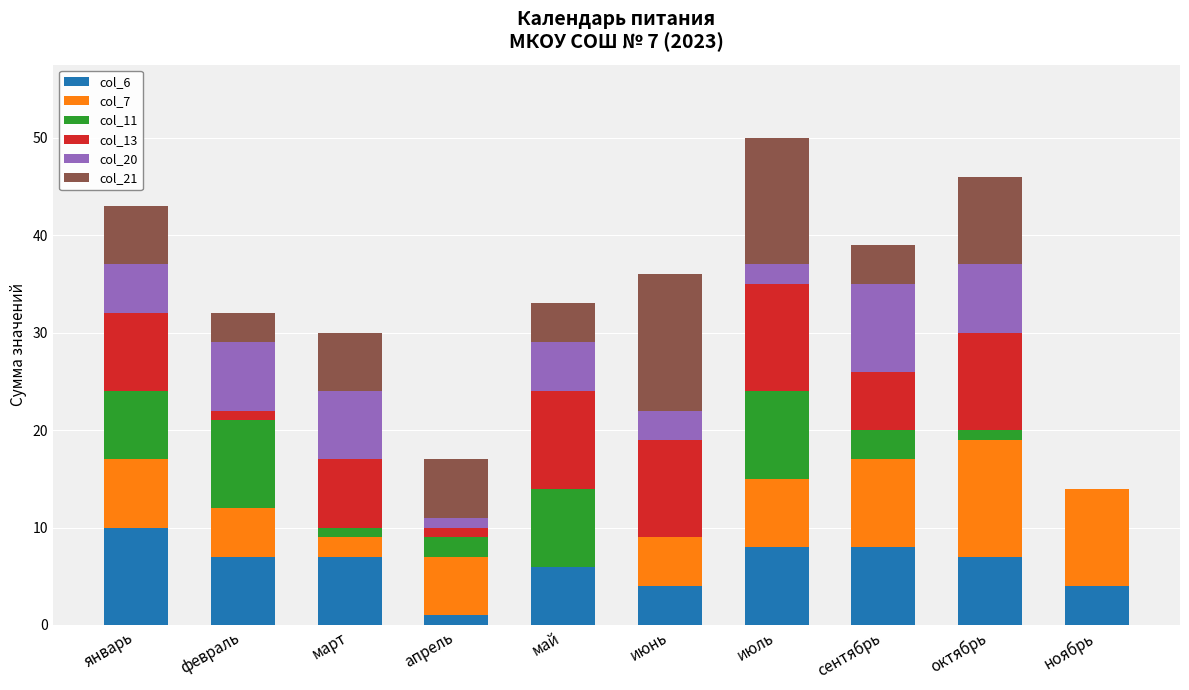

Which category has the highest value in the col_6 series?

январь